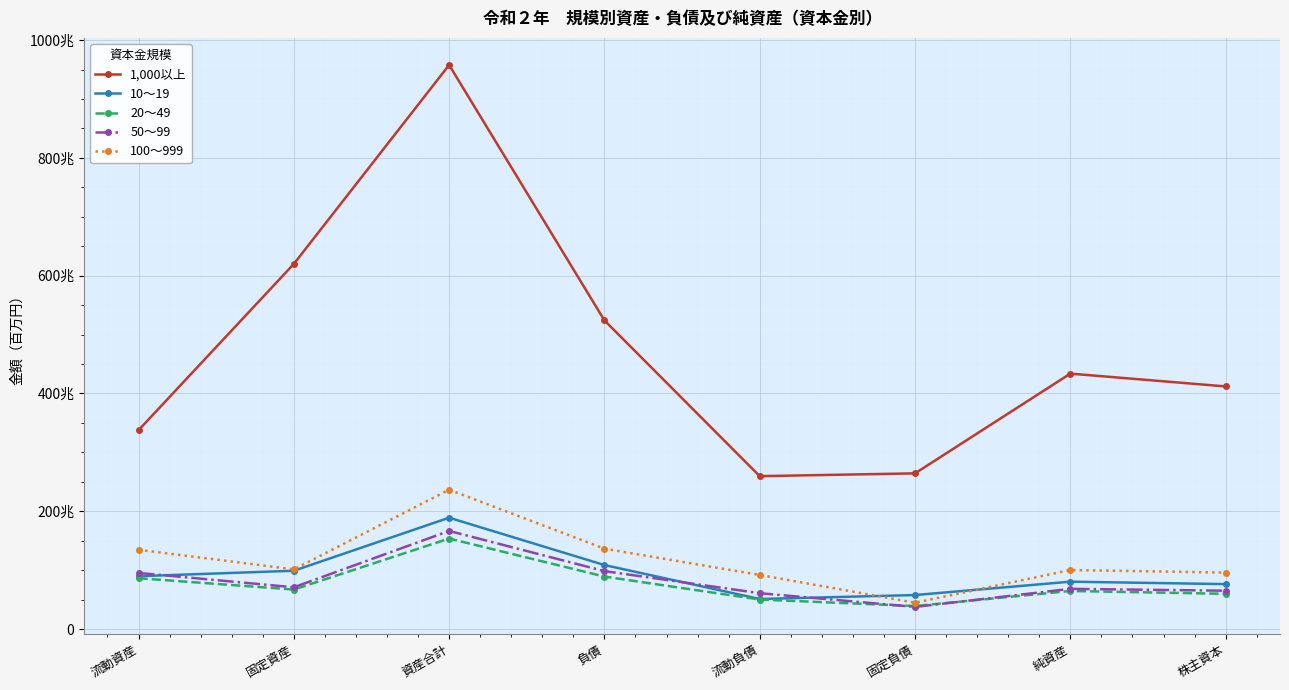

How many interior local peaks does the 50～99 series have?

2